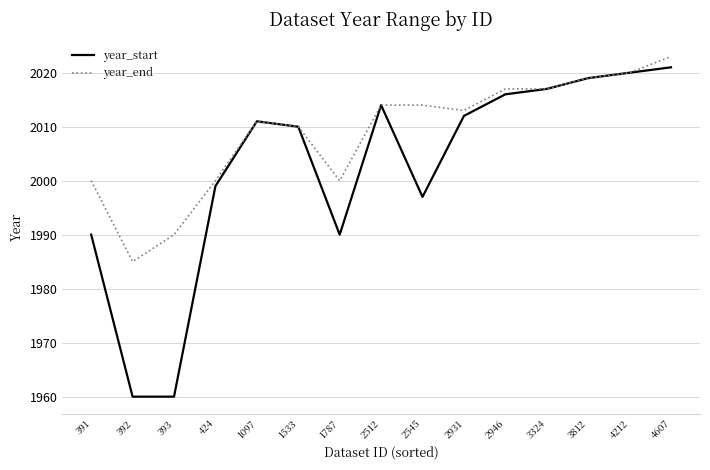

What is the spread (max minus min) of values at 2931?

1